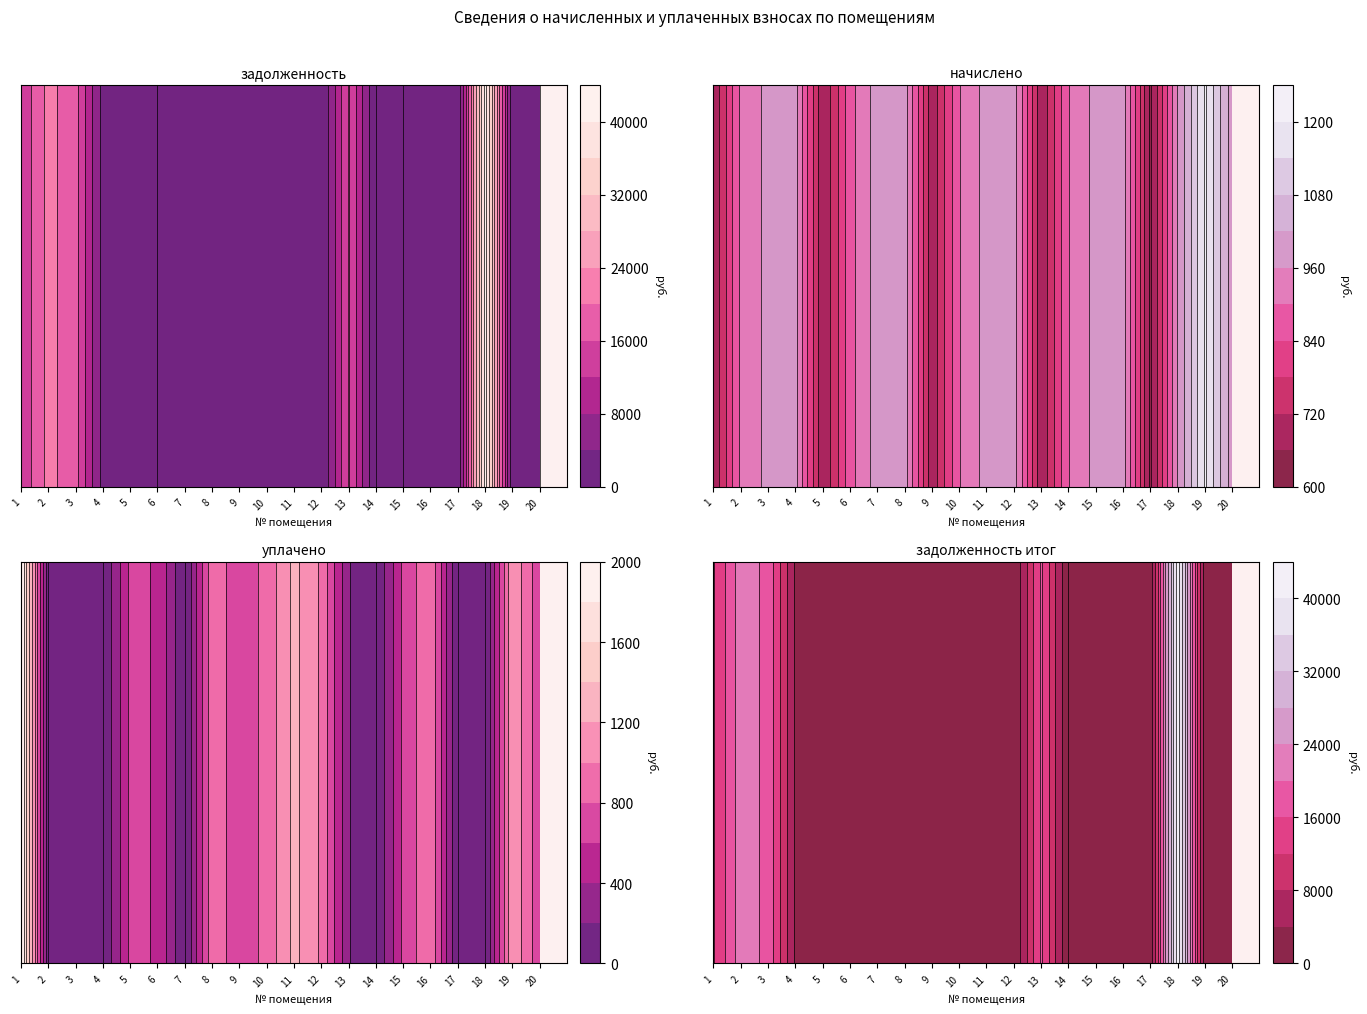

What is the difference between the second highest and second lowest values?

21914.4